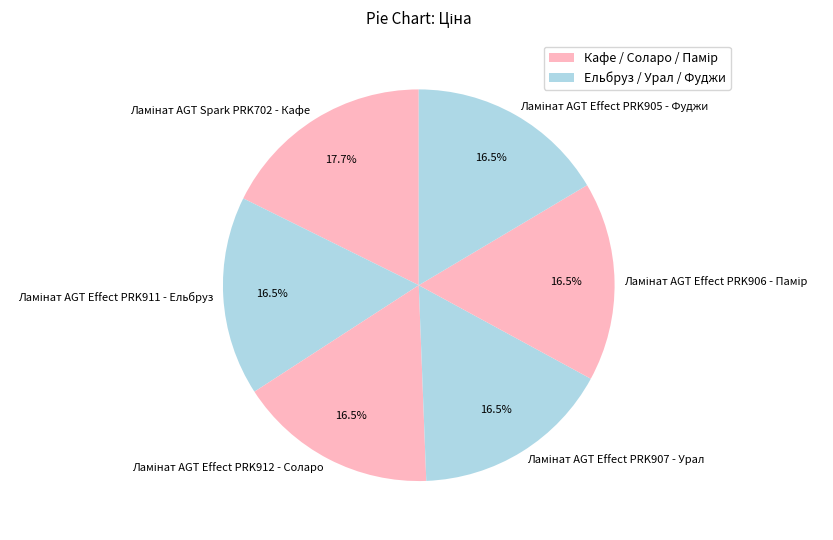

Is there a majority slice in this chart?

No